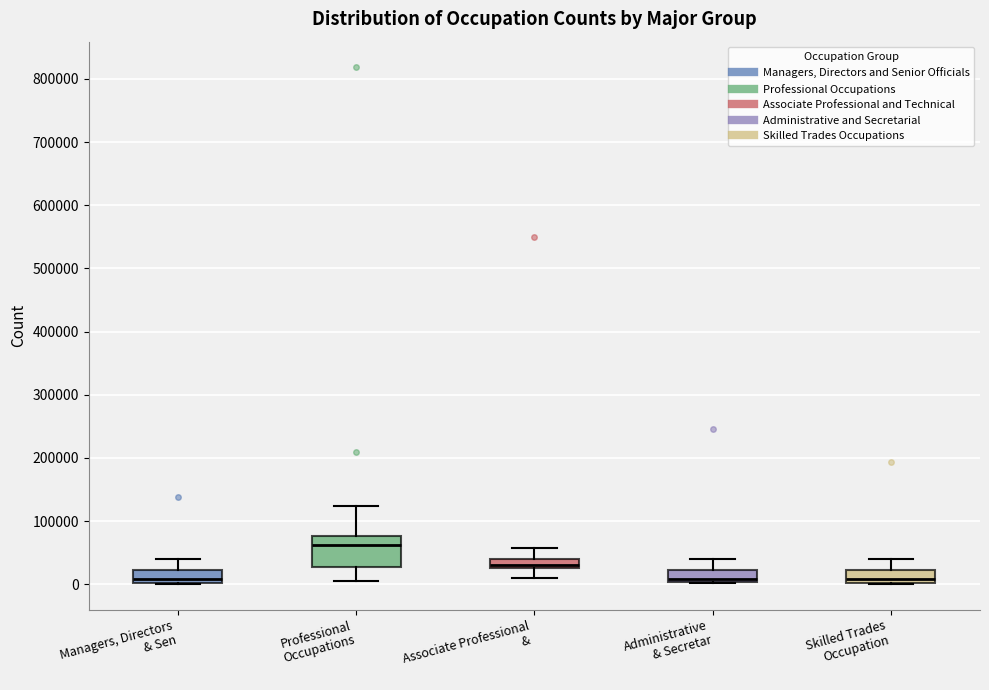

Where does the upper whisker of the box for Associate Professional & end on the y-axis? The values are not printed on the chart, so give them approximately, as read against the axis.

60000